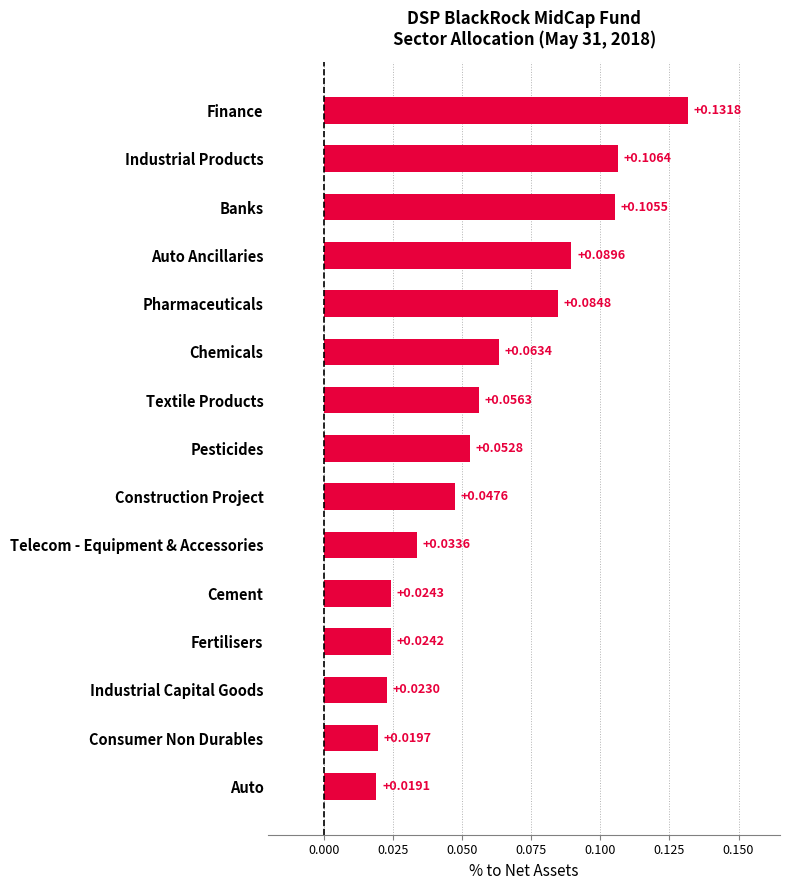

Count the values in the range 0 to 1.

15